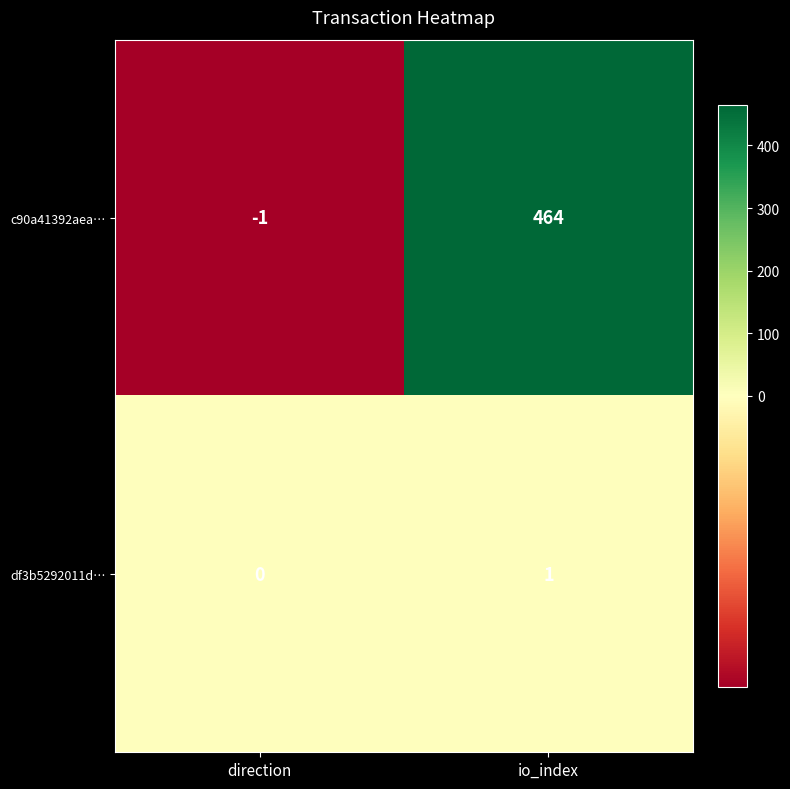

What is the maximum value for c90a41392aea…?

464